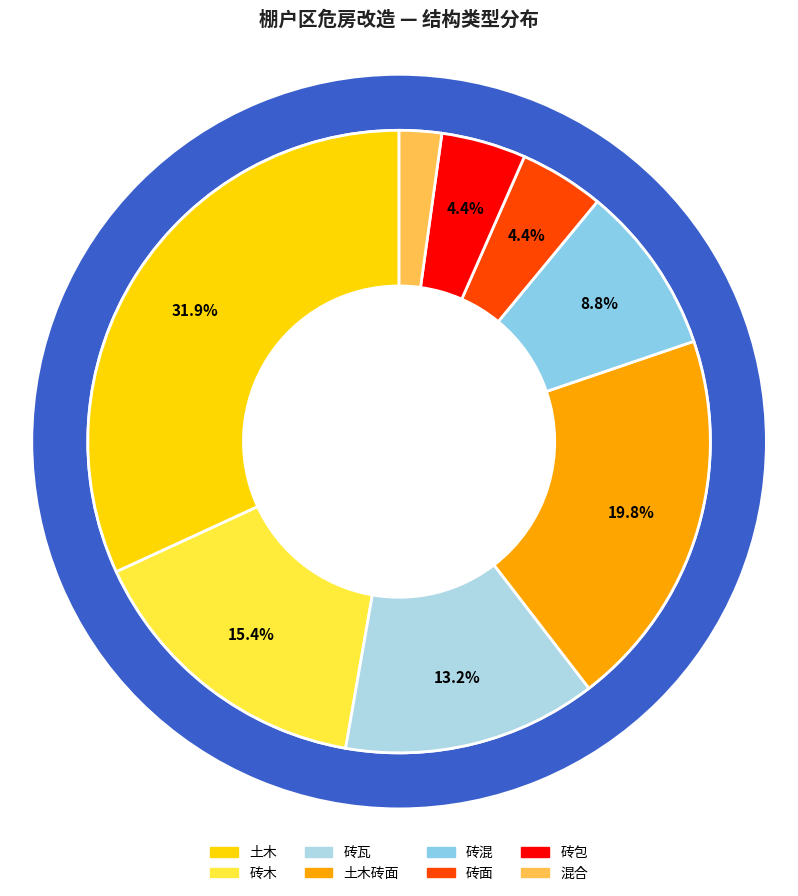

Is it true that 砖瓦 is 5% of the pie?

False